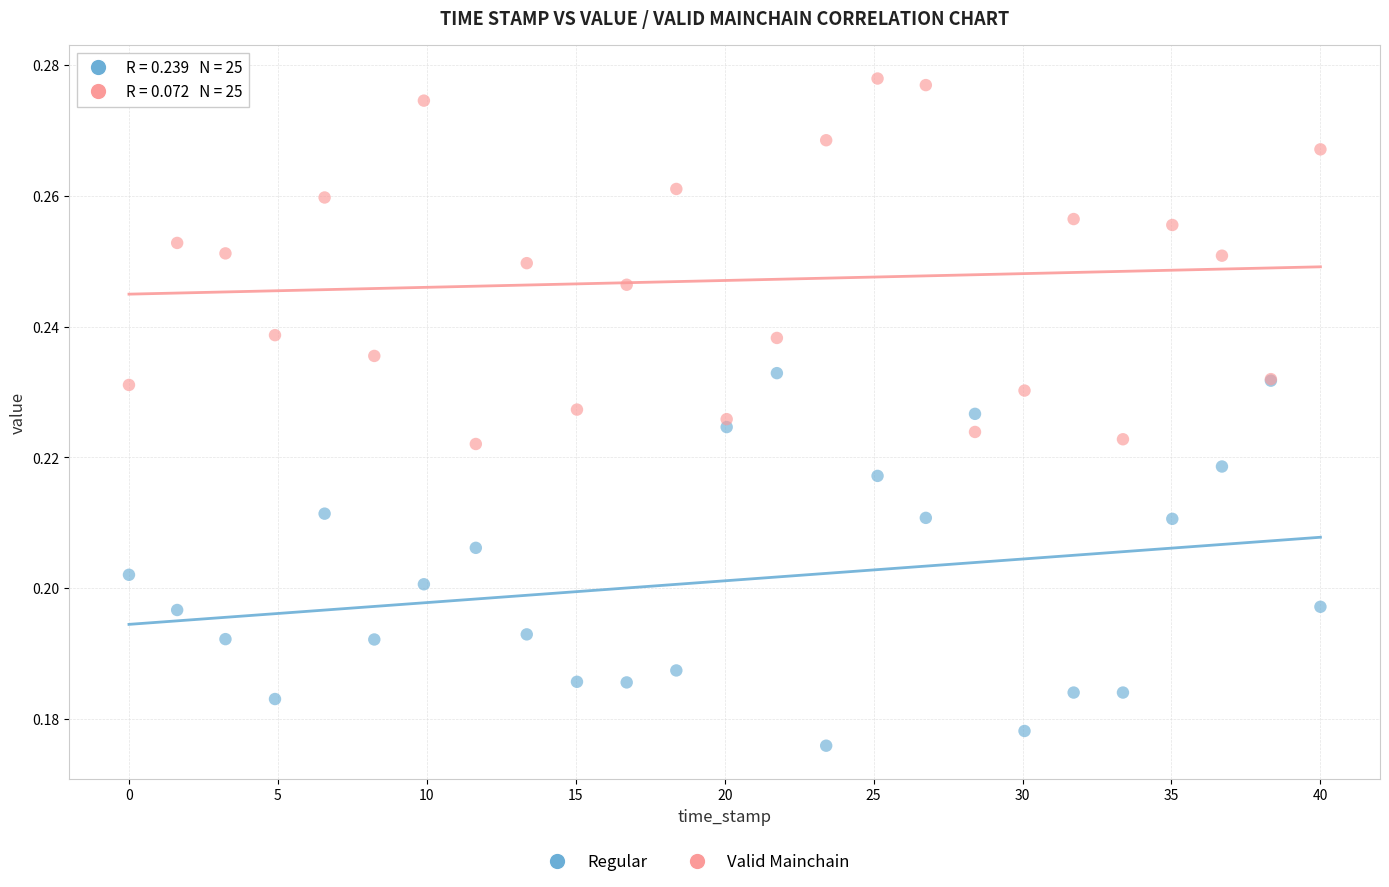

What is the X range (max minus min) for the scatter plot?

40.0